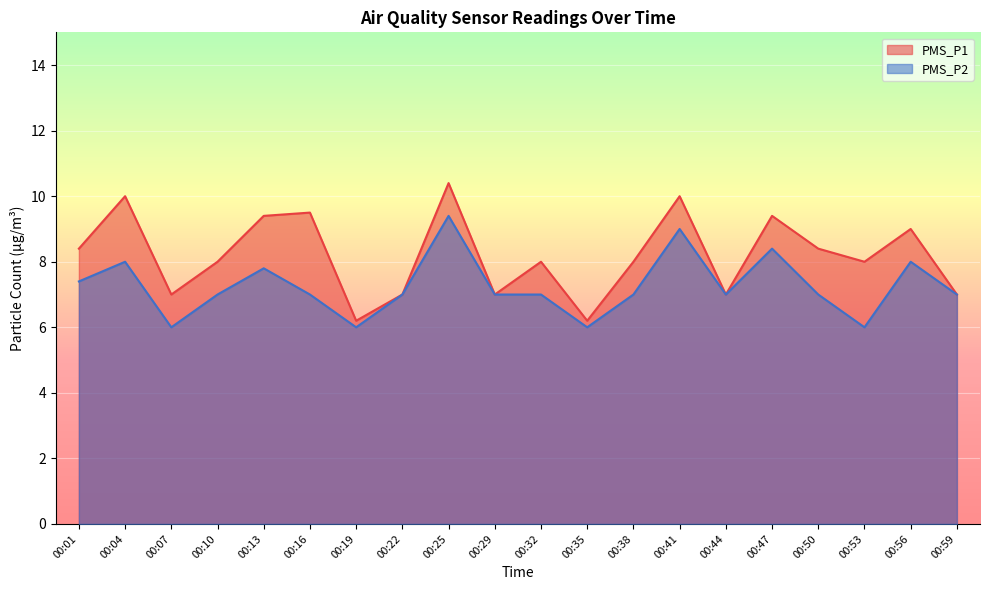

The PMS_P1 series shows 10.4 at 00:25. True or false?

True